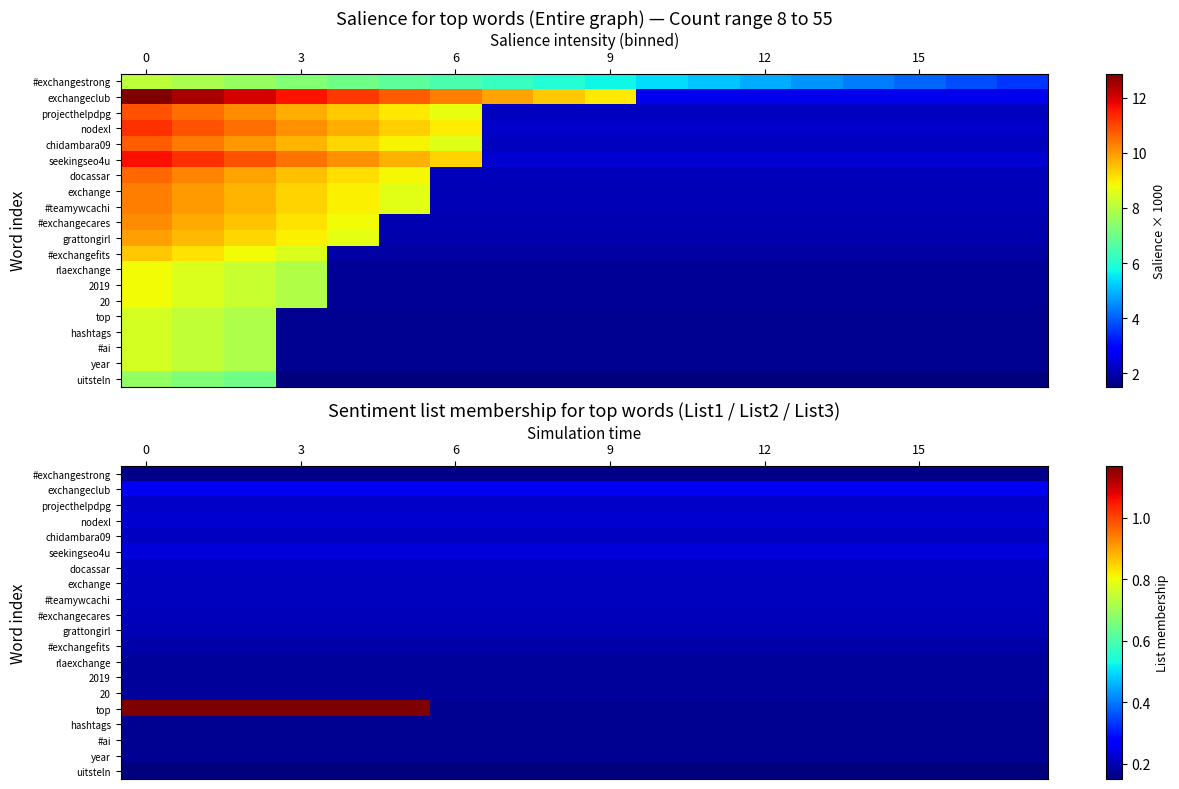

What is the total value across all series at 11?

3.9